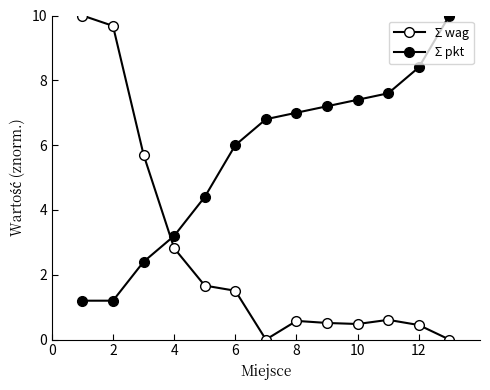

How many lines are shown in the chart?

2